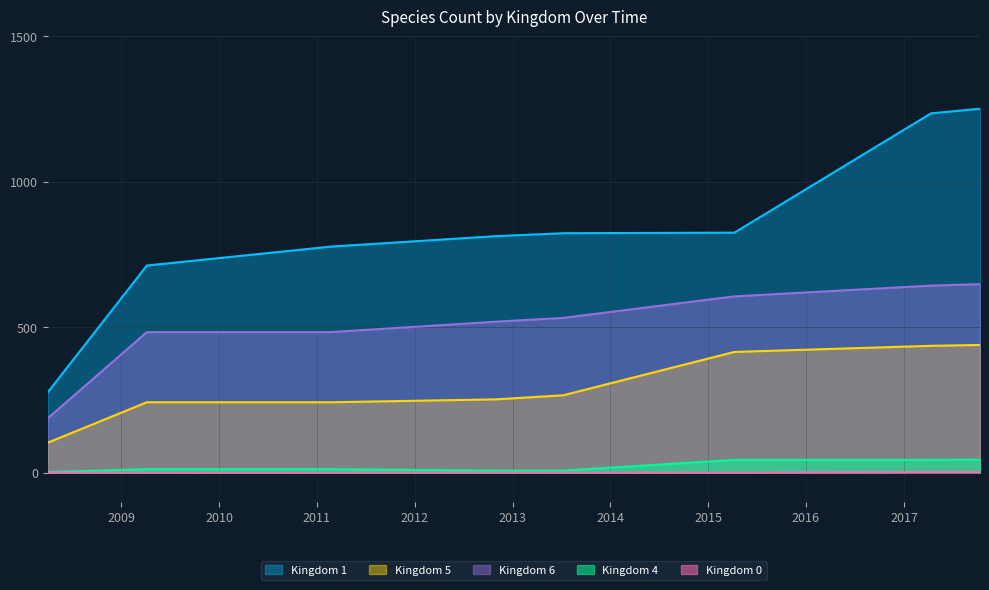

What is the label of the 8th point from the left?

2017-10-12